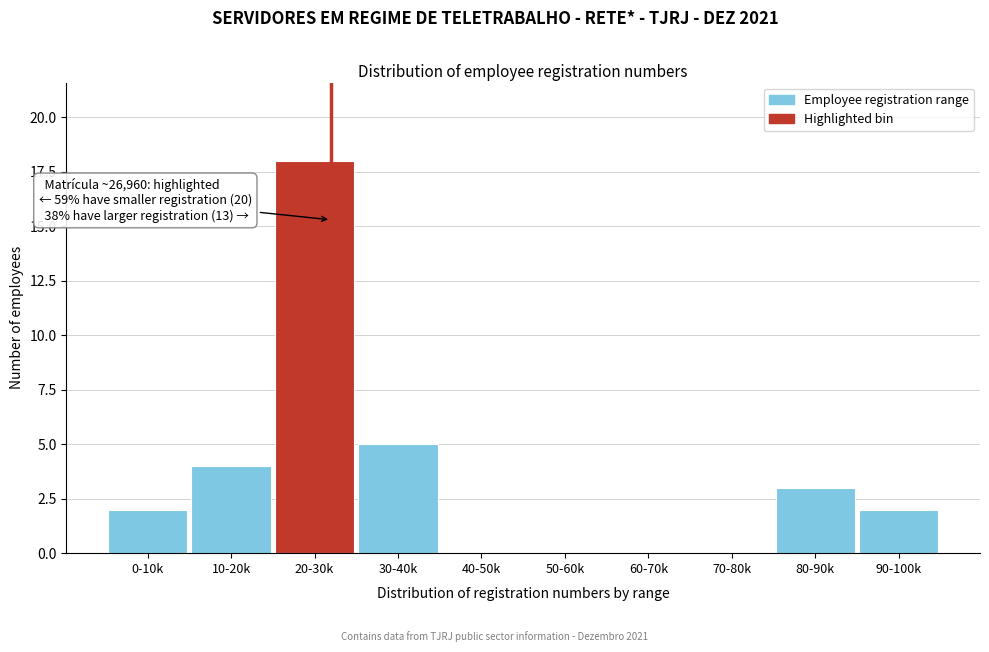

Reading right to left, extract all data points from this chart.

90-100k=2	80-90k=3	70-80k=0	60-70k=0	50-60k=0	40-50k=0	30-40k=5	20-30k=18	10-20k=4	0-10k=2